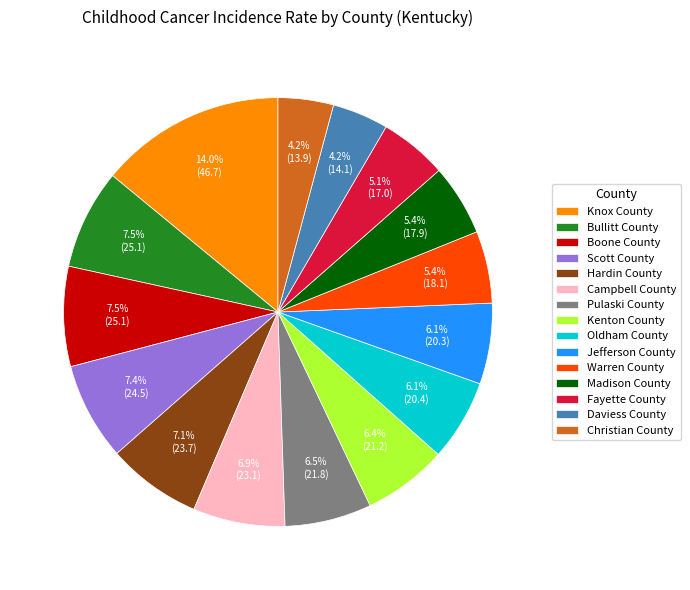

Is there a majority slice in this chart?

No